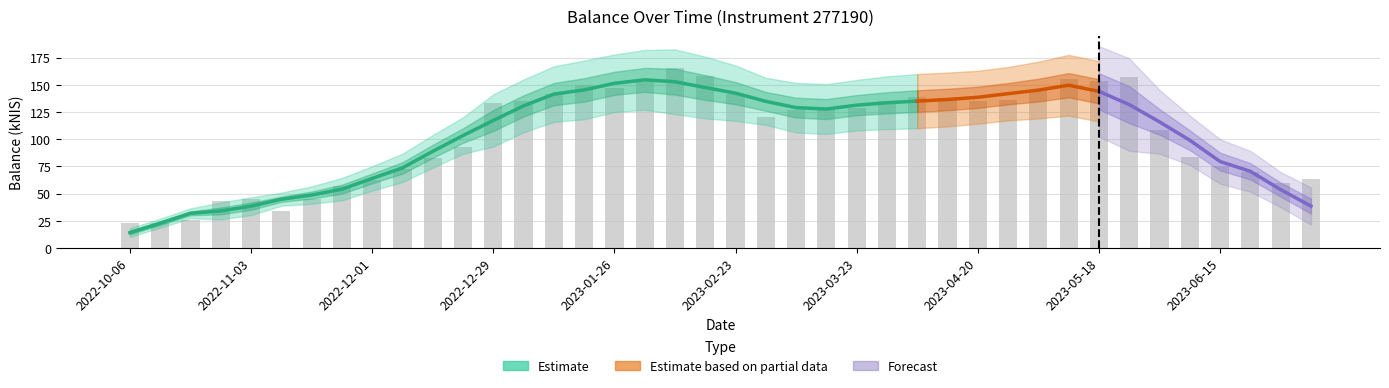

List the labels in order of value, largest first.

2023-02-09, 2023-02-16, 2023-05-24, 2023-05-11, 2023-05-18, 2023-02-02, 2023-01-19, 2023-01-26, 2023-05-04, 2023-01-12, 2023-02-23, 2023-04-04, 2023-04-13, 2023-04-27, 2023-04-20, 2023-03-30, 2023-01-05, 2022-12-29, 2023-03-23, 2023-03-16, 2023-03-09, 2023-03-02, 2023-06-01, 2022-12-22, 2023-06-08, 2022-12-15, 2023-06-15, 2022-12-08, 2023-06-22, 2023-07-06, 2022-12-01, 2023-06-29, 2022-11-24, 2022-11-03, 2022-11-17, 2022-10-27, 2022-11-10, 2022-10-20, 2022-10-13, 2022-10-06